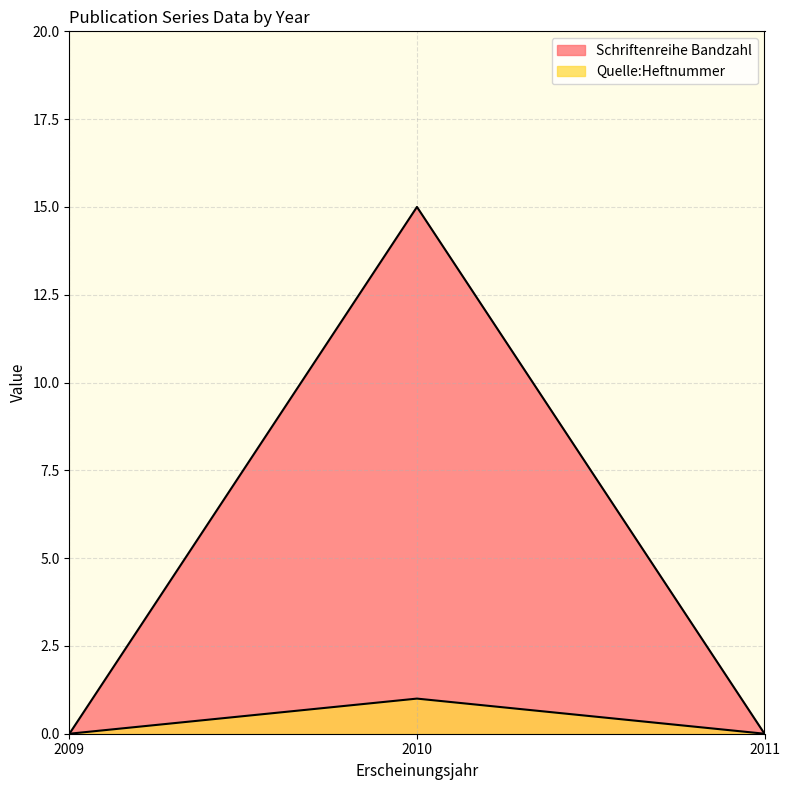

Is it true that Quelle:Heftnummer equals 2 at 2010?

False